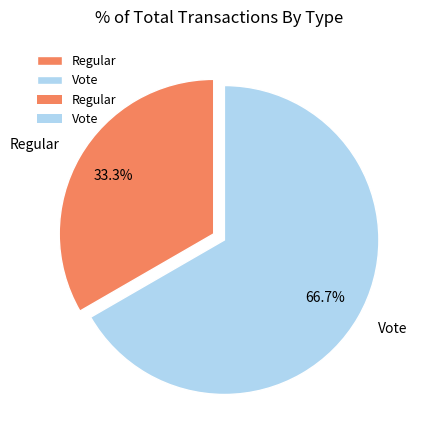

To the nearest percent, what portion does Vote represent?

67%